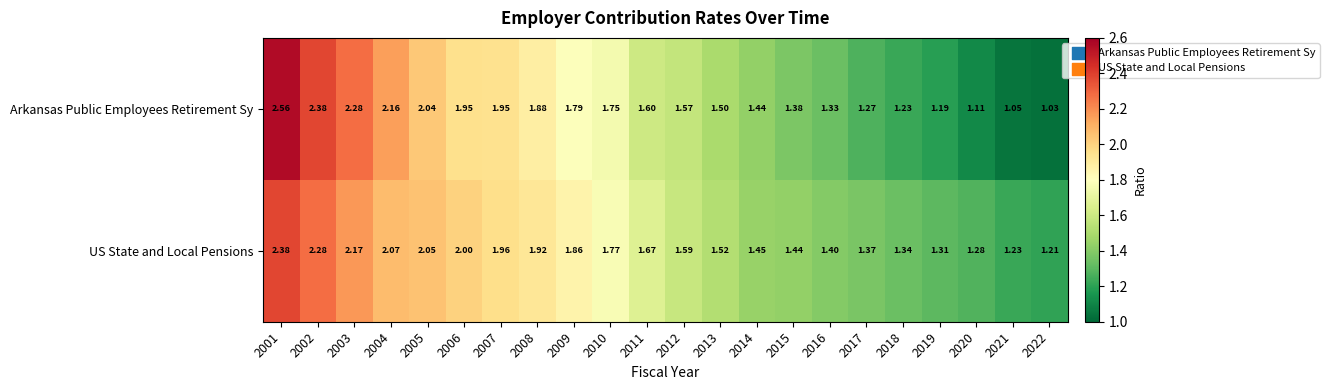

Which series changed the most between 2017 and 2019?

Arkansas Public Employees Retirement Sy